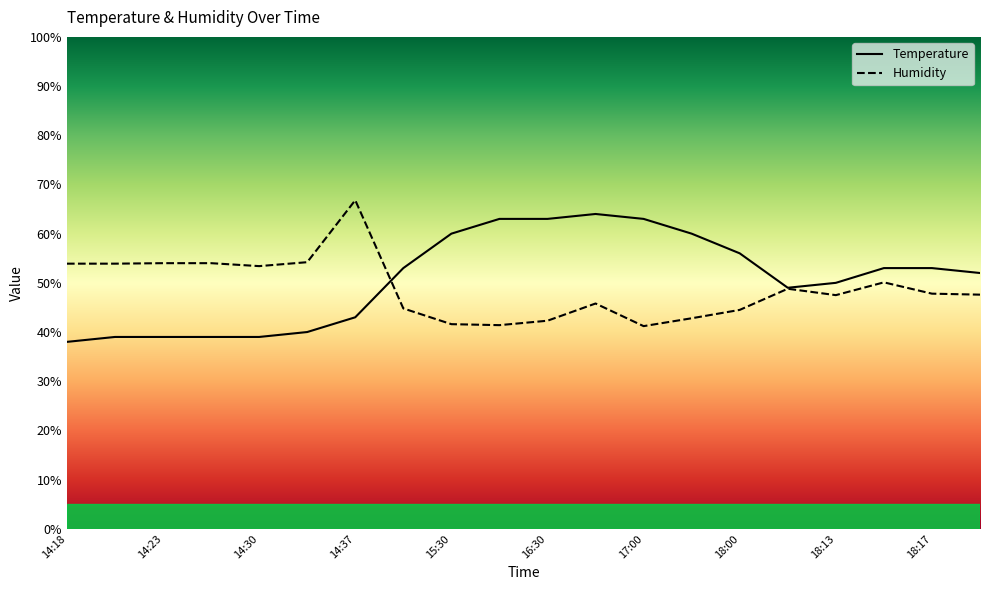

Is this an area chart (filled region under the line)?

No